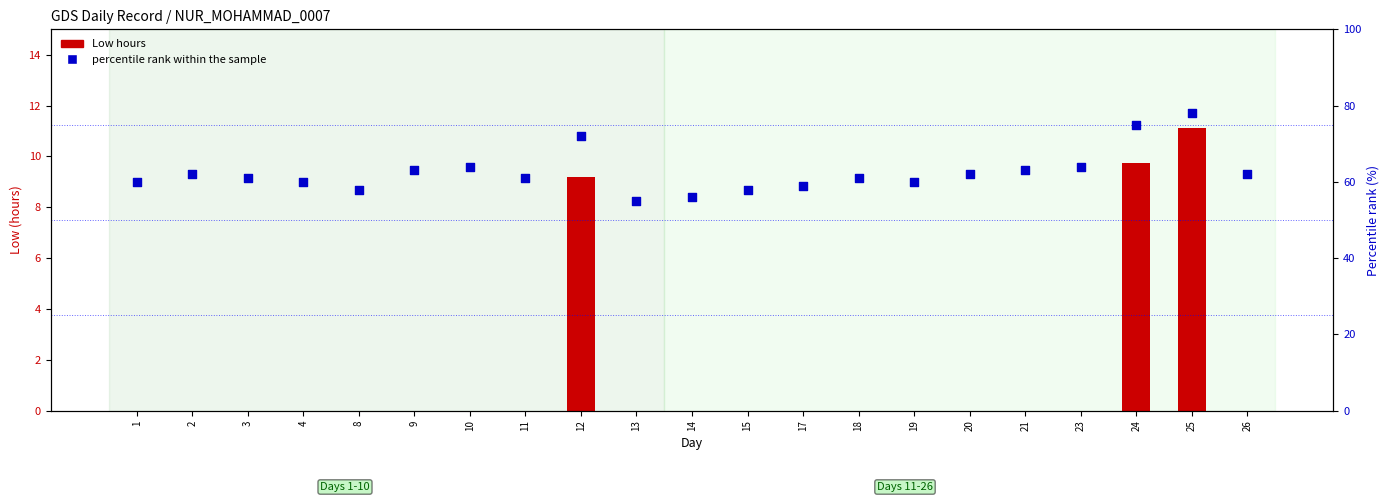

Which series has the largest total across all categories?

percentile rank within the sample